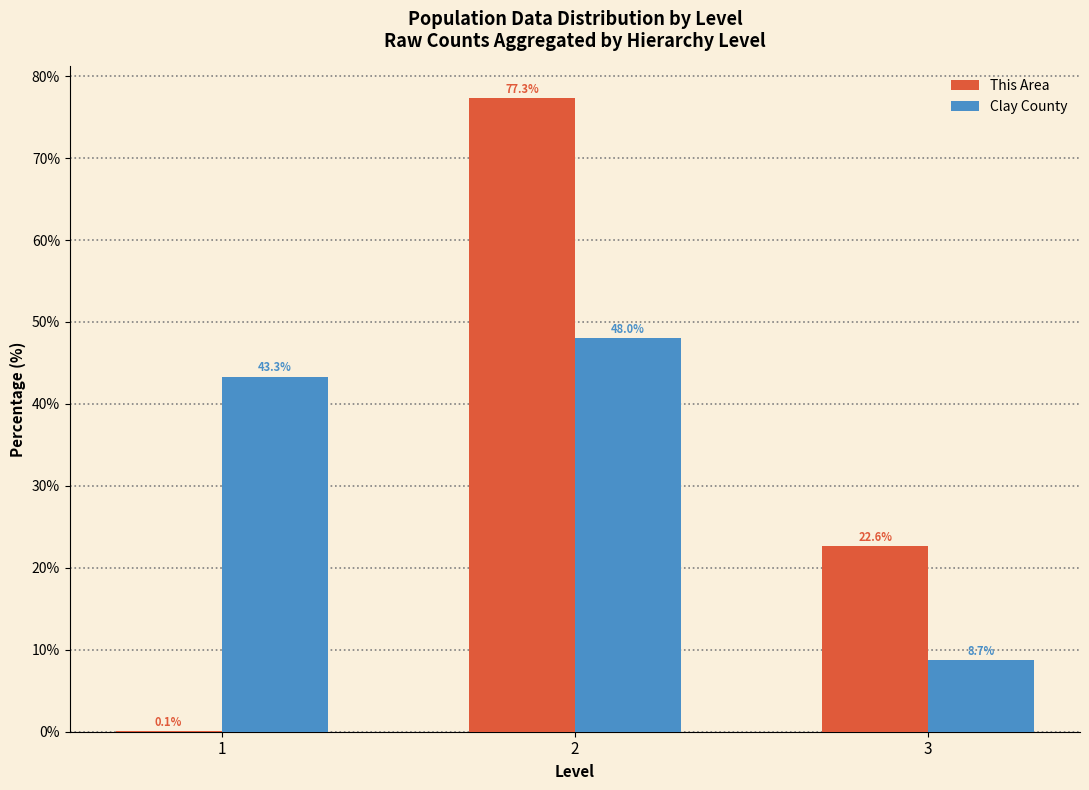

Reading right to left, what are all the values shown in this chart?

This Area: 3=22.6	2=77.3	1=0.1
Clay County: 3=8.7	2=48.0	1=43.3